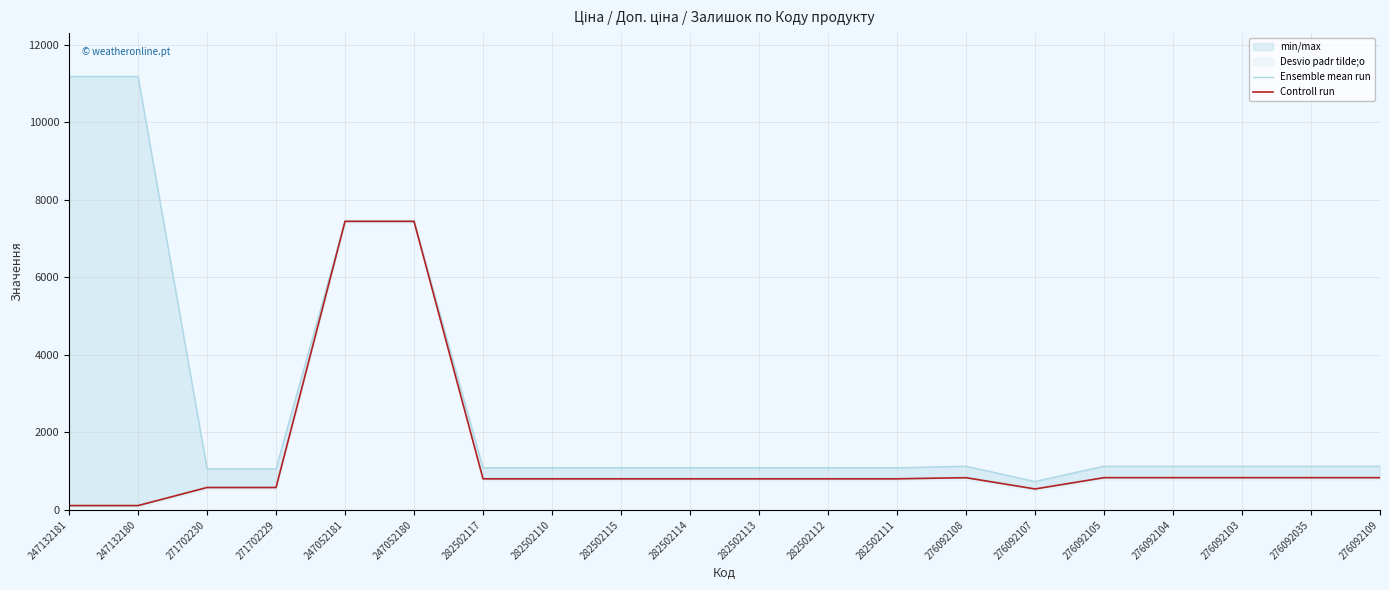

What is the value of the Controll run point at the 17th from the left?

831.5